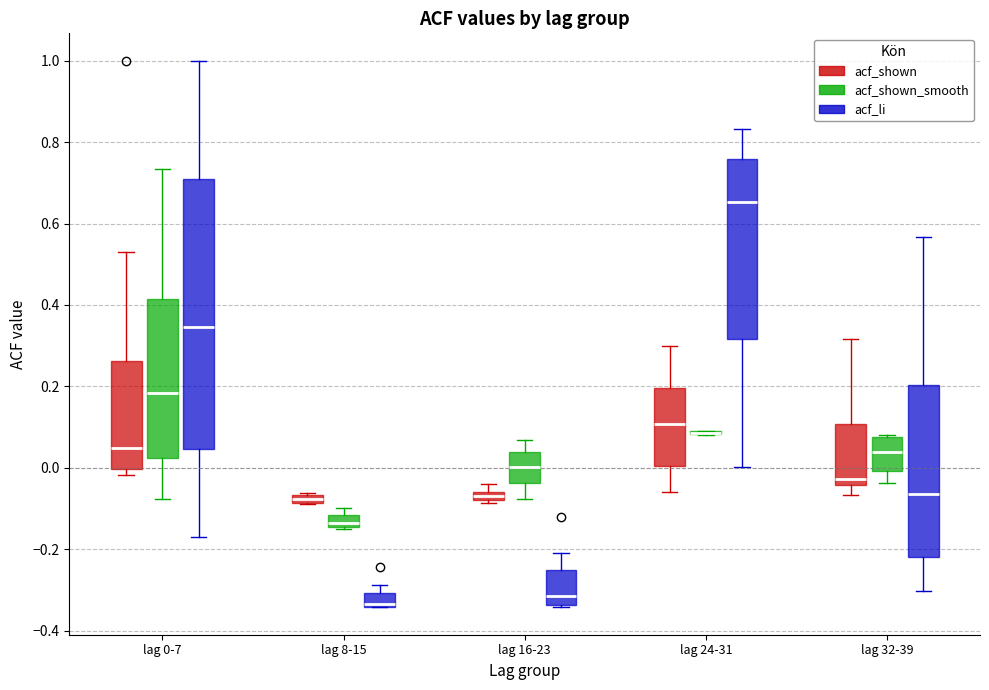

Comparing the boxes themselves (not the whiskers), which one is the tallest?

lag 0-7 (acf_li)